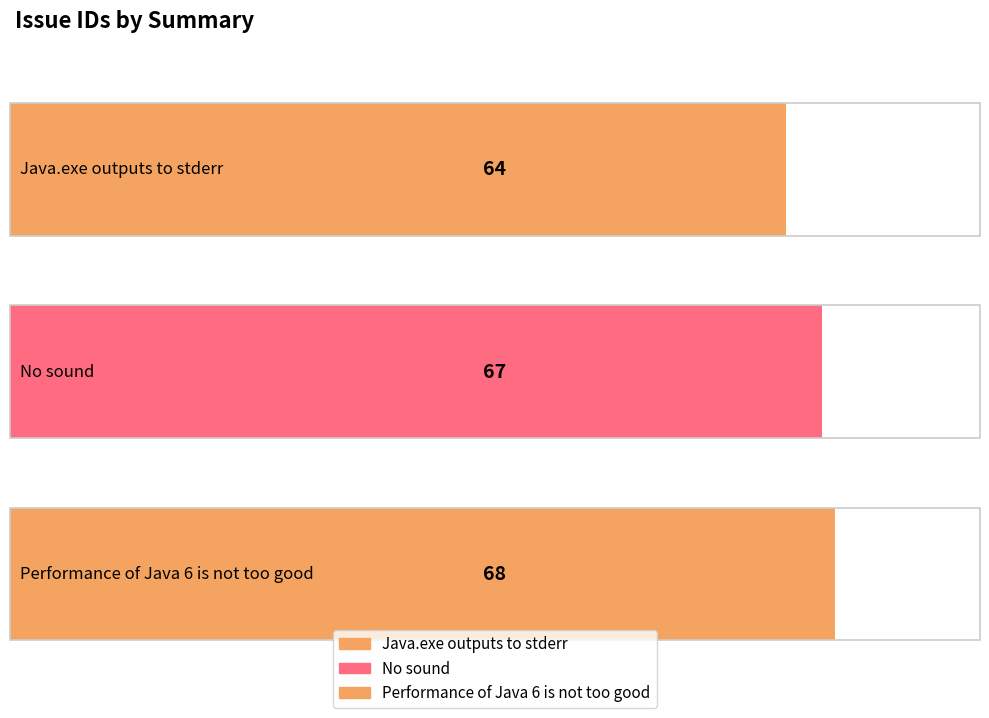

Rank the categories by value from lowest to highest.

Java.exe outputs to stderr, No sound, Performance of Java 6 is not too good